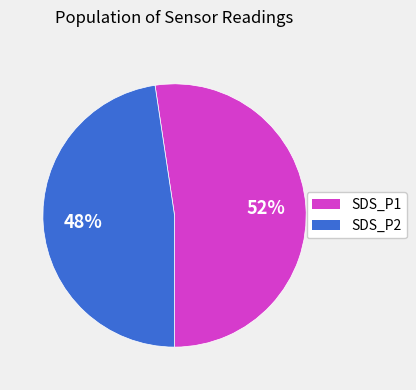

Count the number of slices in the pie.

2